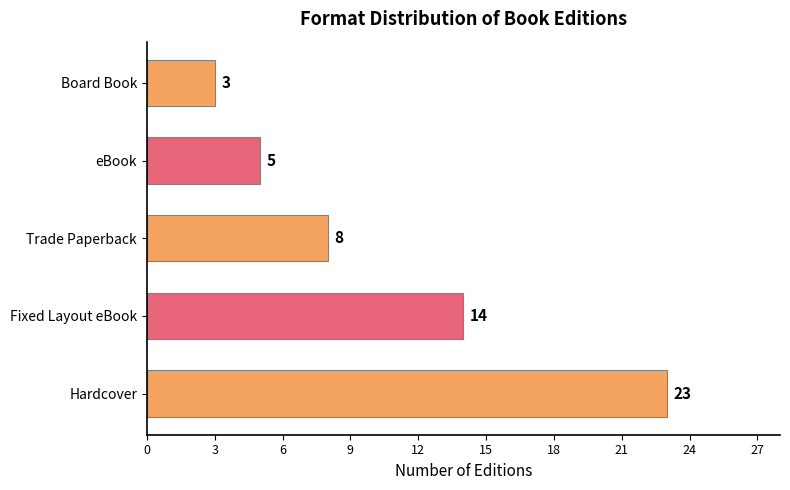

True or false: the data shows 23 at Hardcover.

True